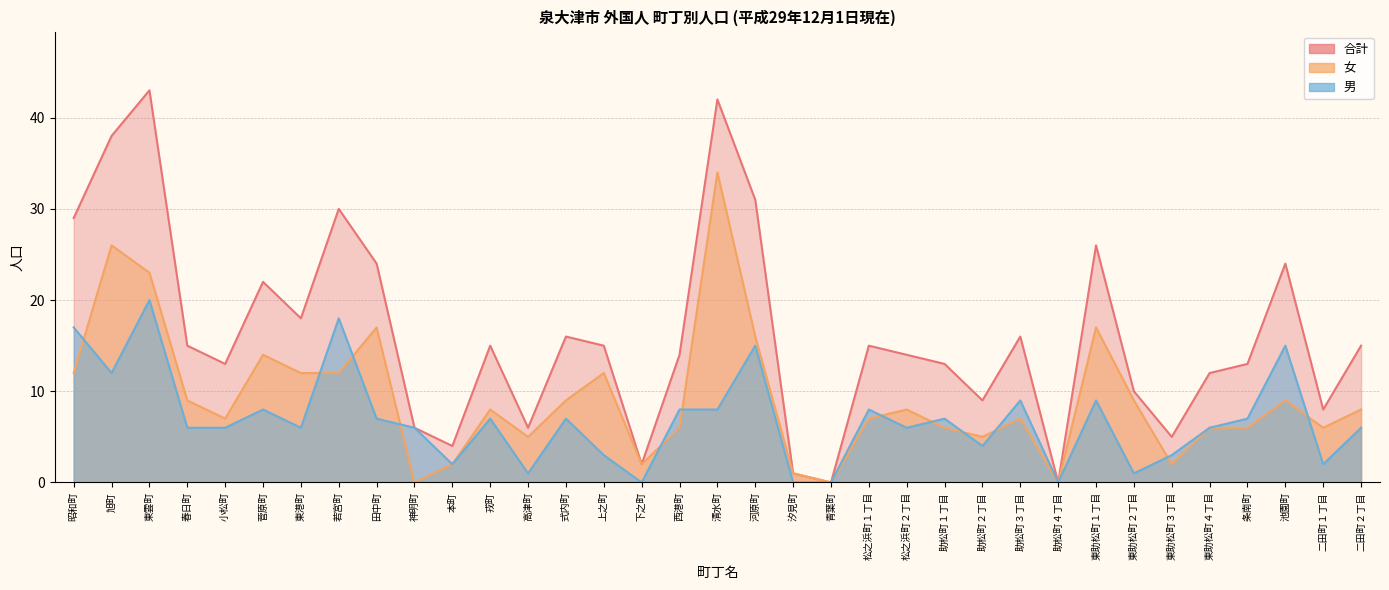

True or false: 合計 and 男 cross at least once.

False